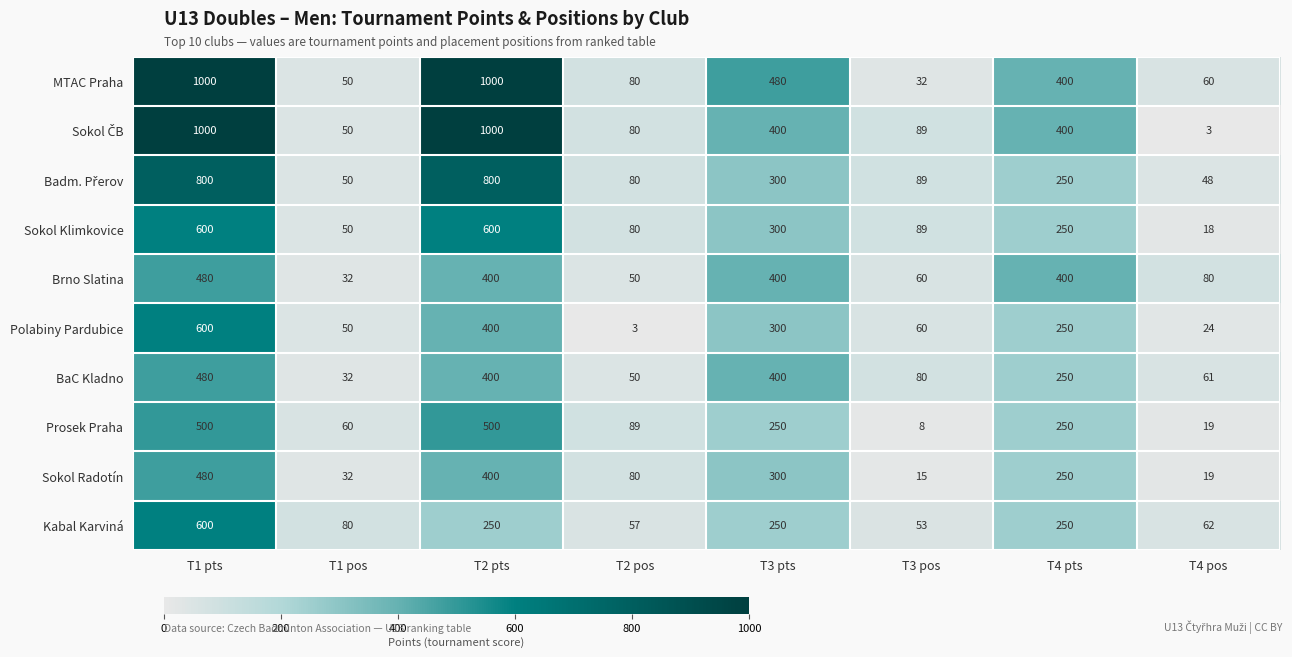

At which label is Sokol Klimkovice closest to 309?

T3 pts